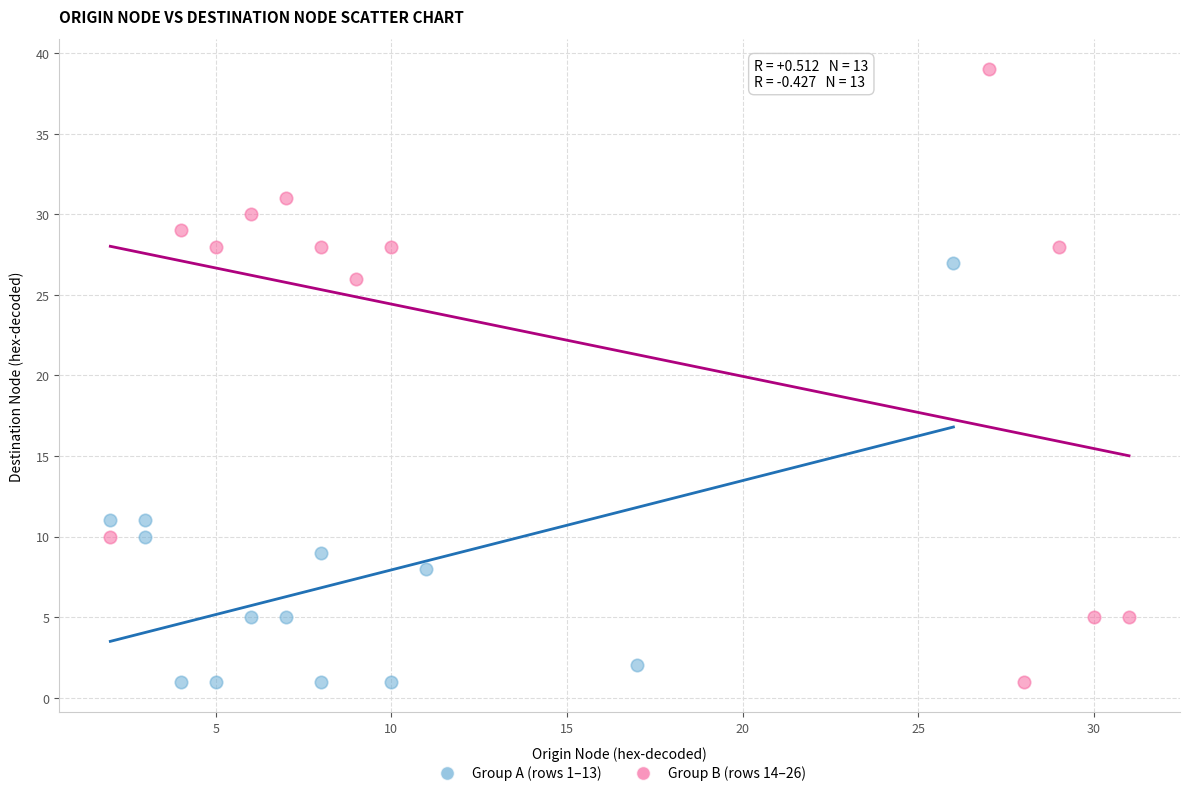

Which series reaches the maximum Y coordinate?

Group B (rows 14–26)